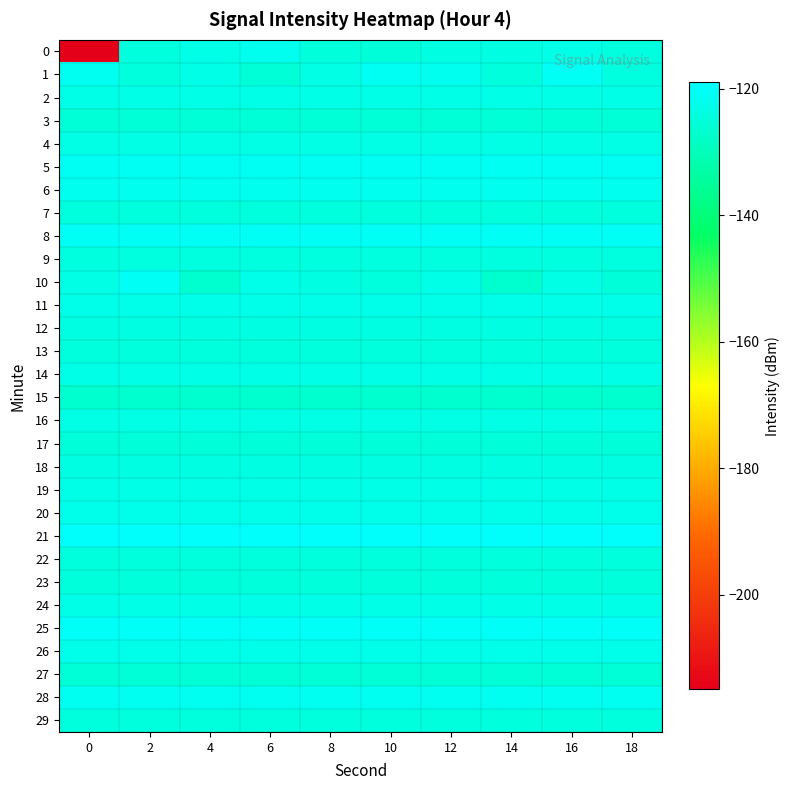

Which series has the widest spread of values?

row_0